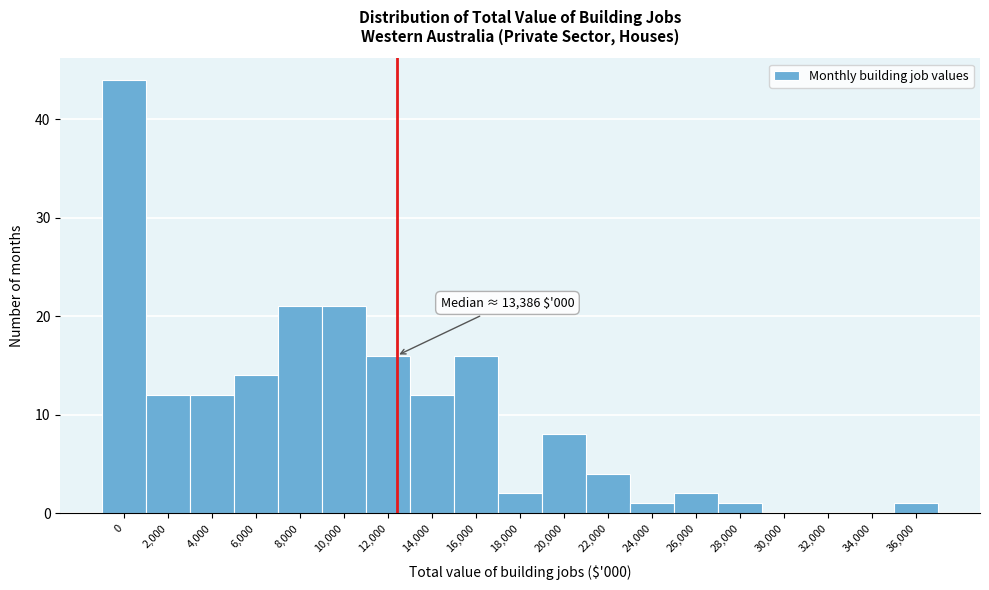

Reading left to right, what are all the values shown in this chart?

0=44	2,000=12	4,000=12	6,000=14	8,000=21	10,000=21	12,000=16	14,000=12	16,000=16	18,000=2	20,000=8	22,000=4	24,000=1	26,000=2	28,000=1	30,000=0	32,000=0	34,000=0	36,000=1